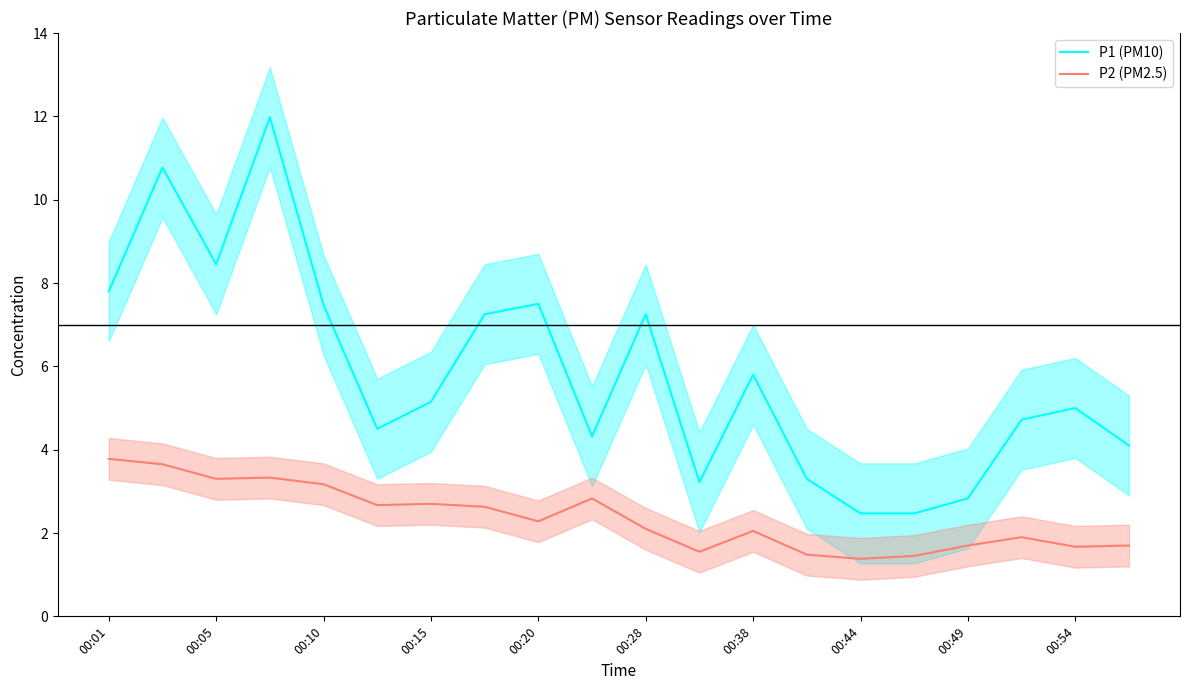

True or false: P2 (PM2.5) and P1 (PM10) intersect in this chart.

False